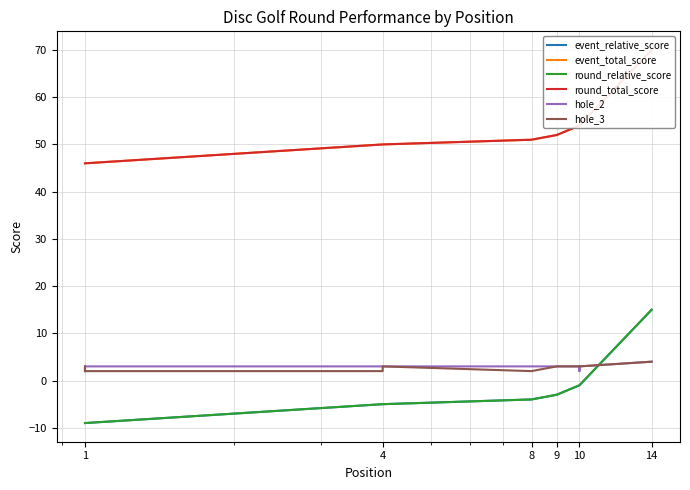

At which label does event_relative_score first exceed -4?

9